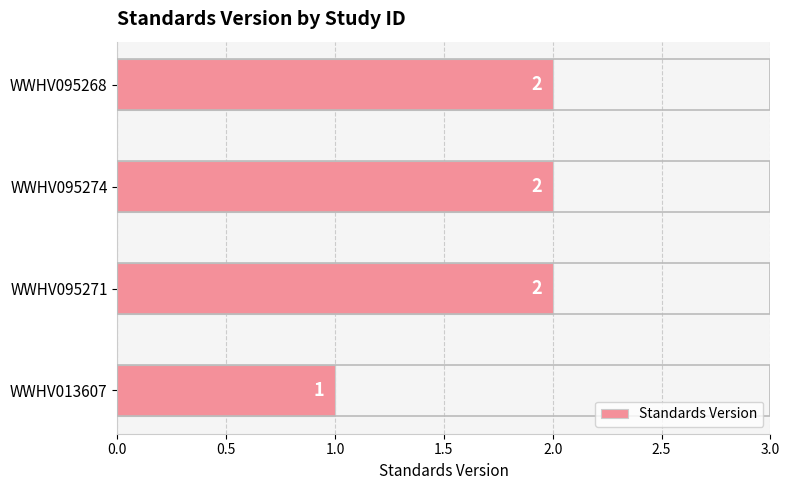

What is the average value?

2